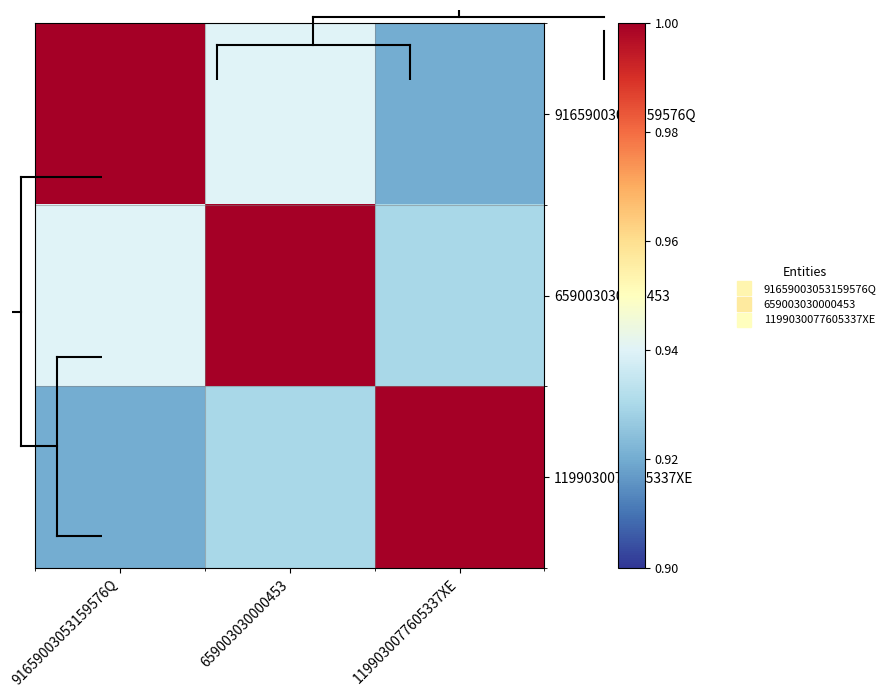

Which series has the largest total across all categories?

659003030000453